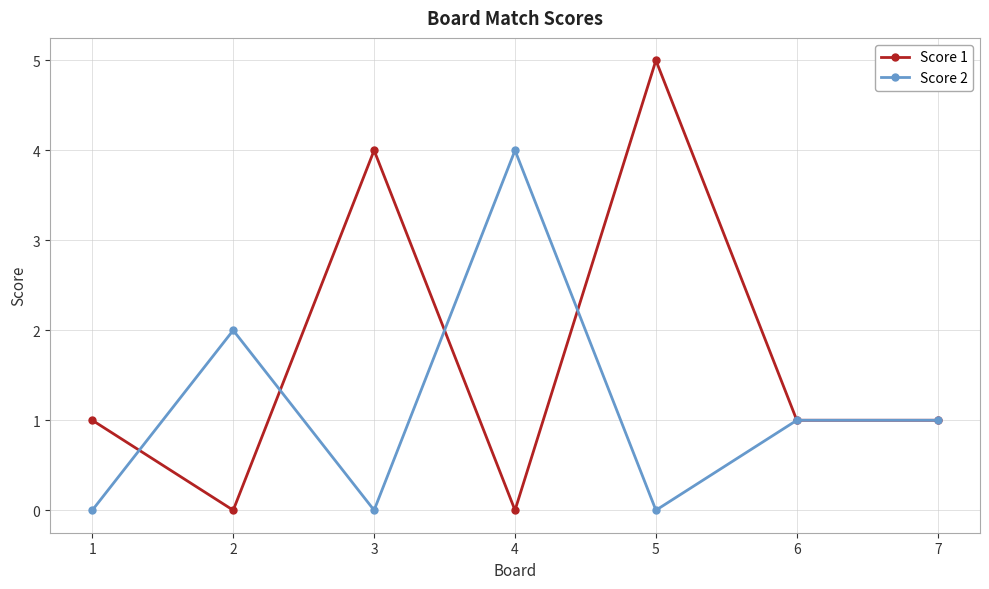

Is it true that Score 2 equals 6 at 4?

False